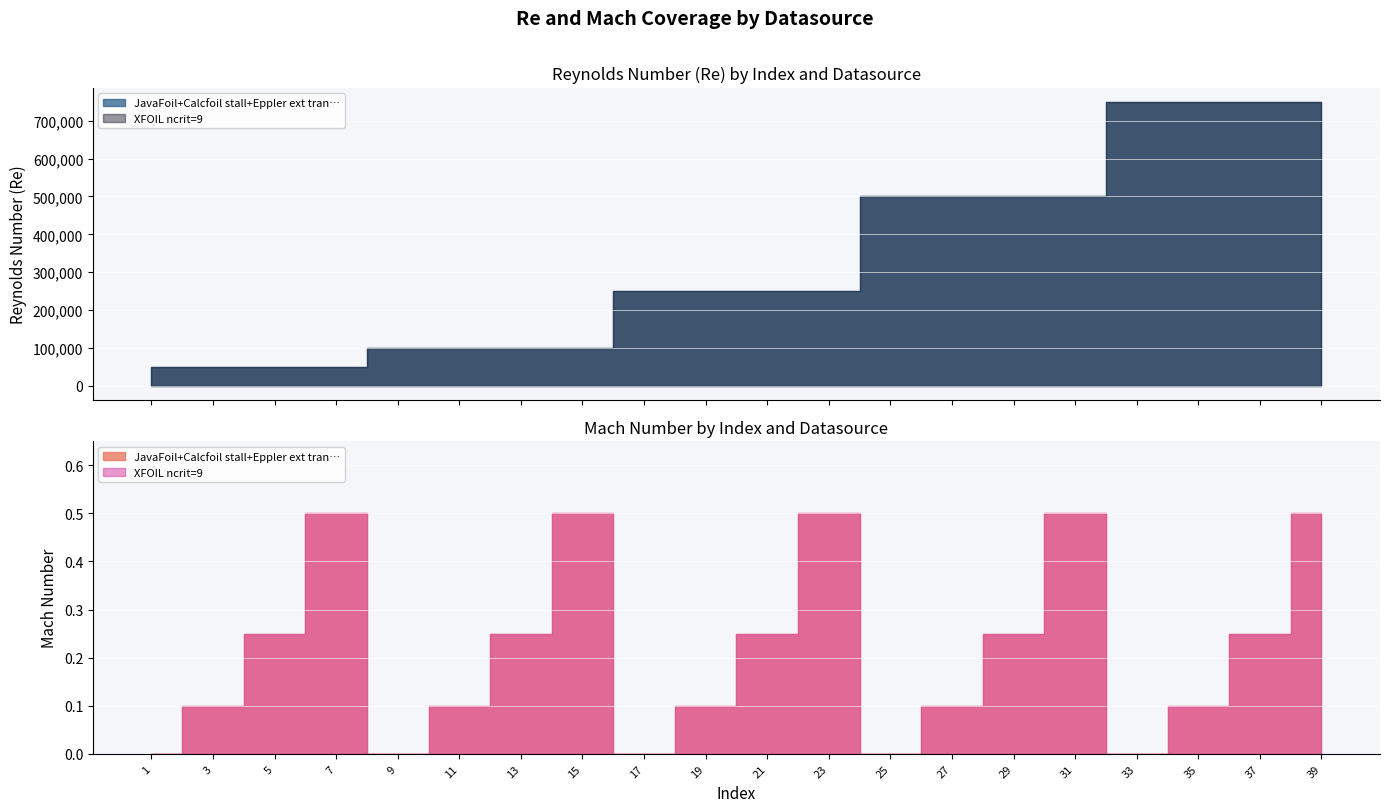

How many lines are shown in the chart?

2